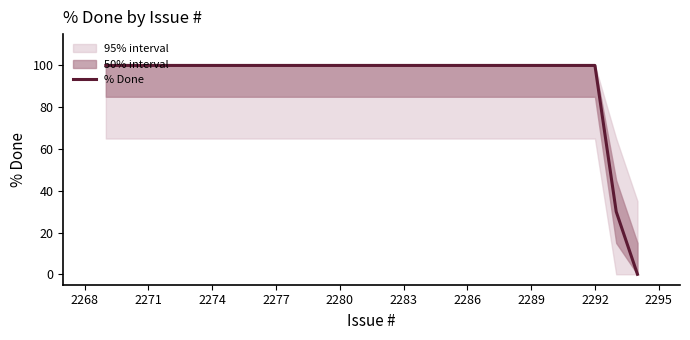

True or false: % Done has more than 2 interior local peaks.

False